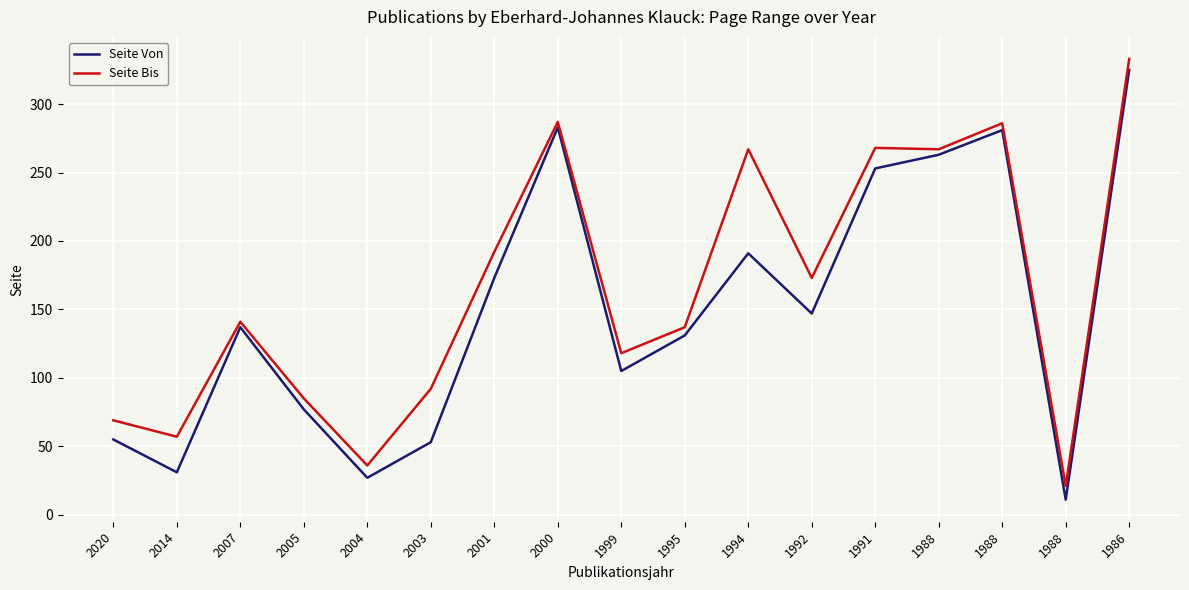

What is the value of the Seite Von point at the 6th from the left?

53